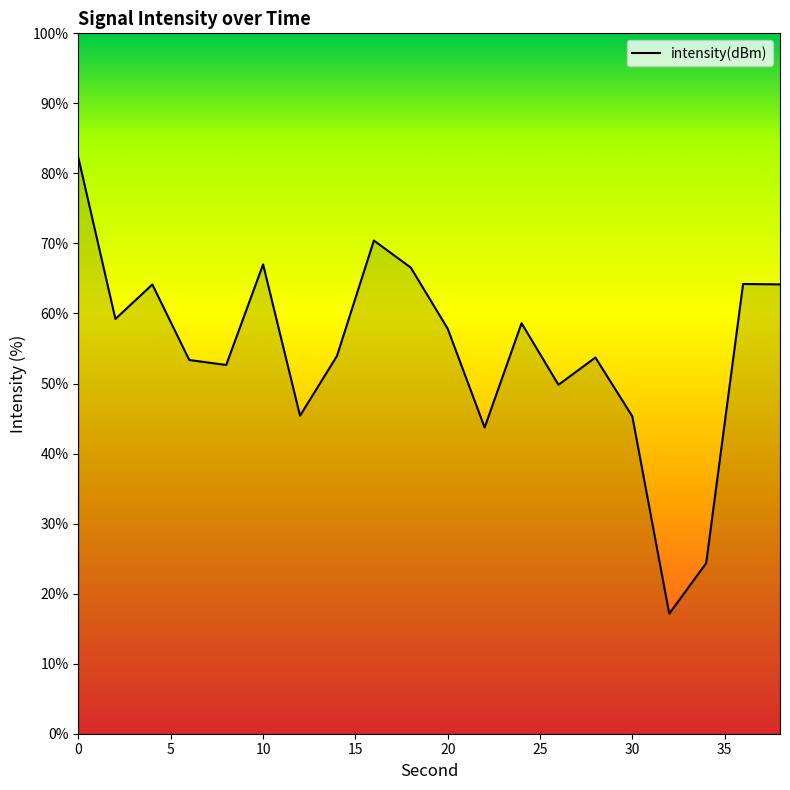

What is the smallest value displayed?

17.1